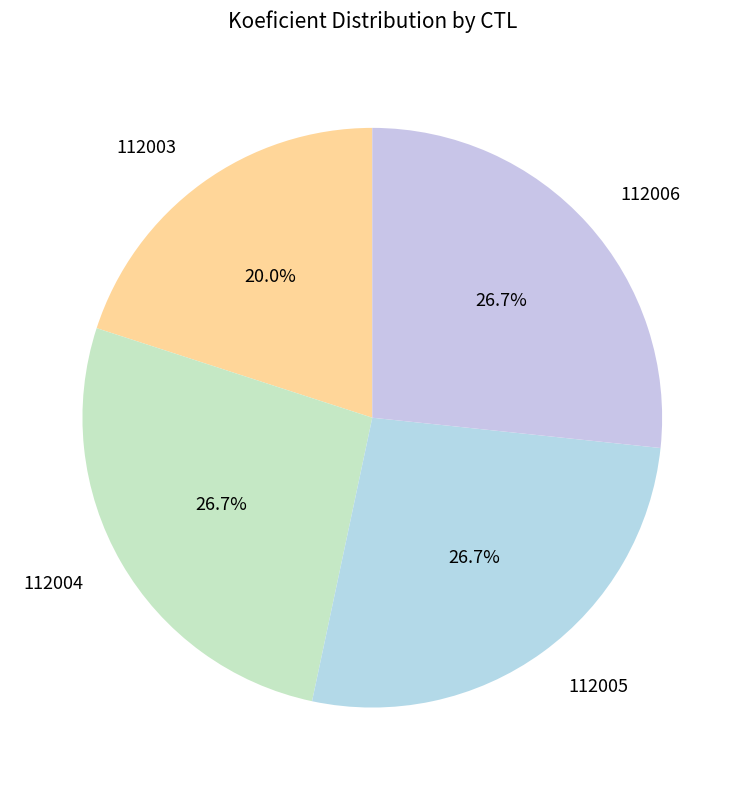

To the nearest percent, what is the average slice percentage?

25%